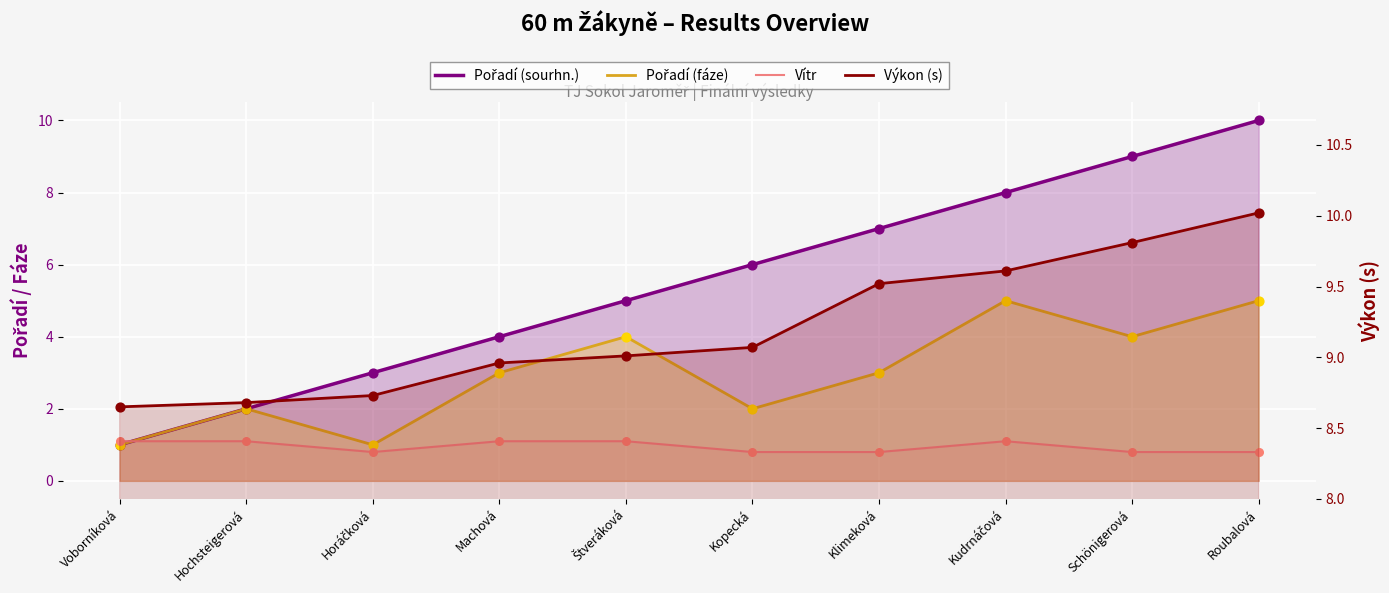

Which series contains the highest Y value?

Výkon (s)